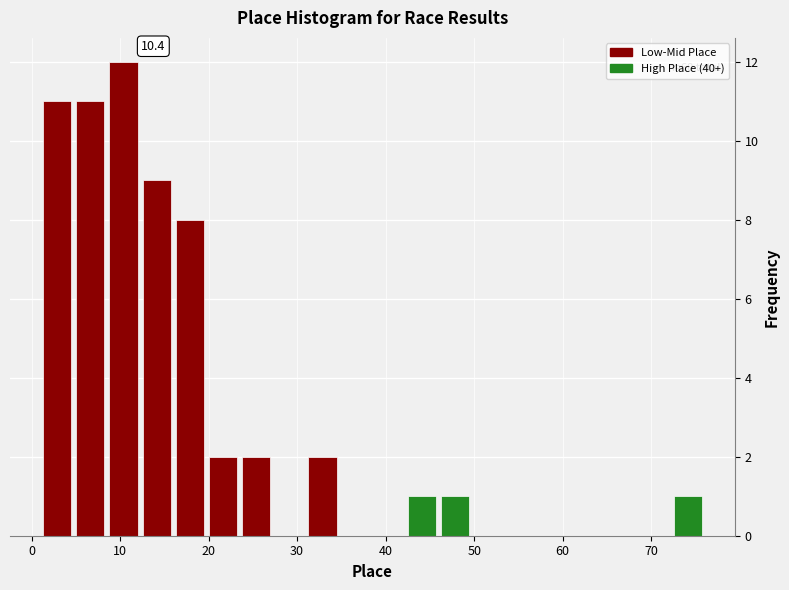

Around what value on the x-axis is the tallest bar? Give the approximate position of its centre, as read against the axis.

10